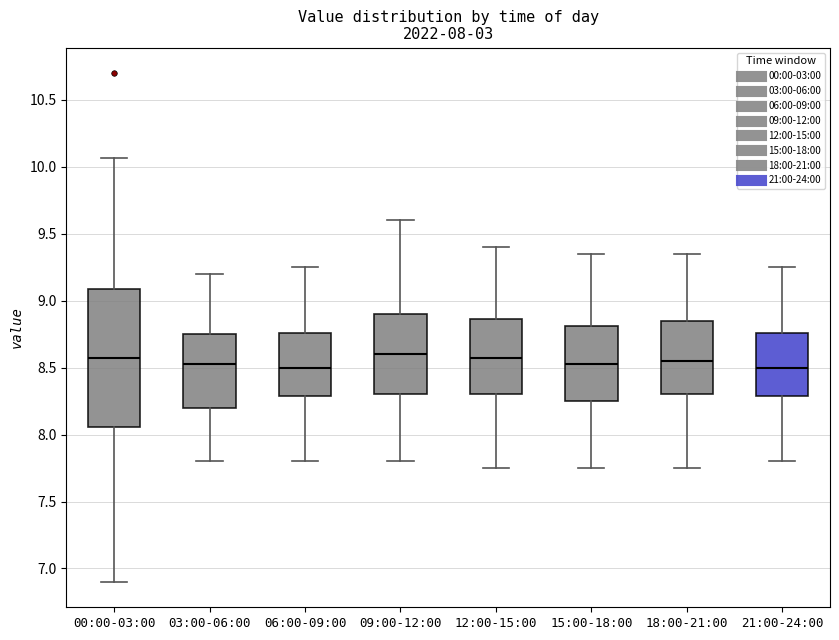

Which box is the tallest, from its lower edge to its upper edge?

00:00-03:00